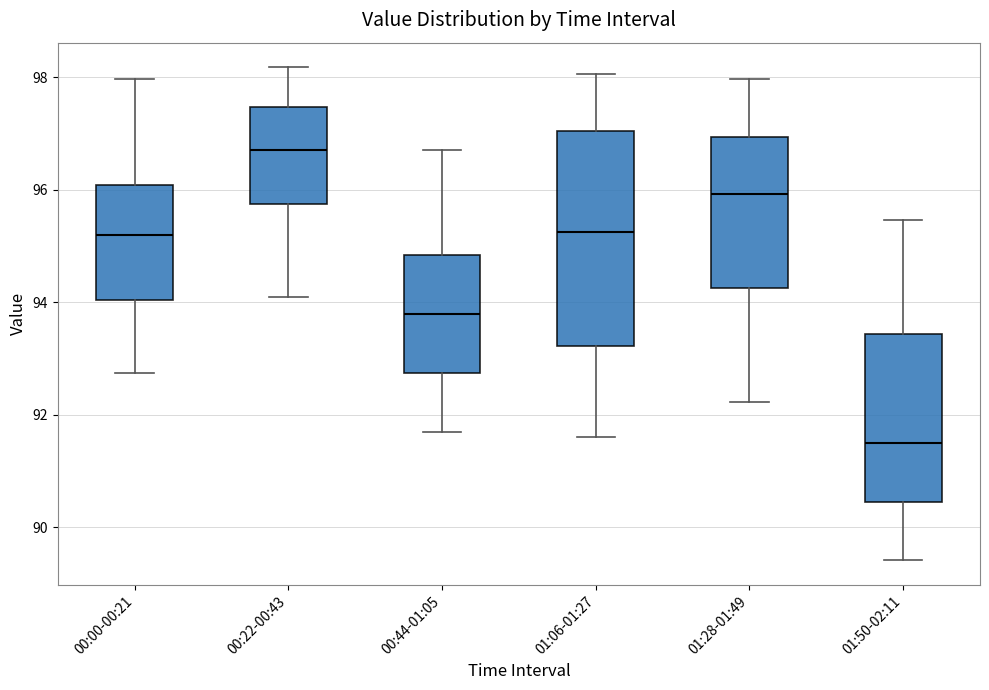

Reading left to right, read every box against the y-axis: the position of its median line, the range the box covers, and the ends of its whiskers. The values are not printed on the chart, so give them approximately, as read against the axis.

00:00-00:21: median 95.2, box 94.0 to 96.0, whiskers 92.8 to 98.0
00:22-00:43: median 96.8, box 95.8 to 97.4, whiskers 94.2 to 98.2
00:44-01:05: median 93.8, box 92.8 to 94.8, whiskers 91.8 to 96.8
01:06-01:27: median 95.2, box 93.2 to 97.0, whiskers 91.6 to 98.0
01:28-01:49: median 96.0, box 94.2 to 97.0, whiskers 92.2 to 98.0
01:50-02:11: median 91.6, box 90.4 to 93.4, whiskers 89.4 to 95.4